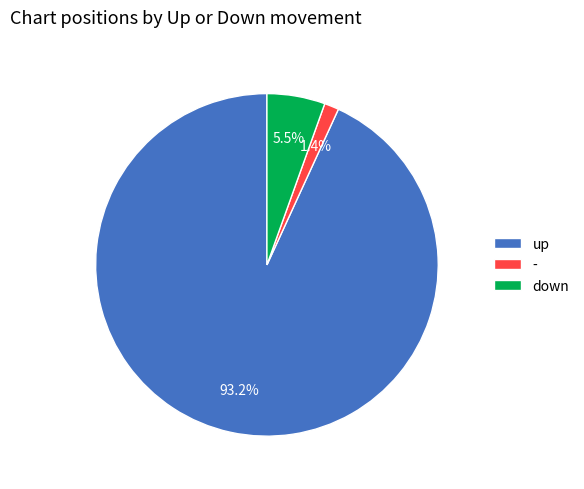

Which category accounts for the majority?

up